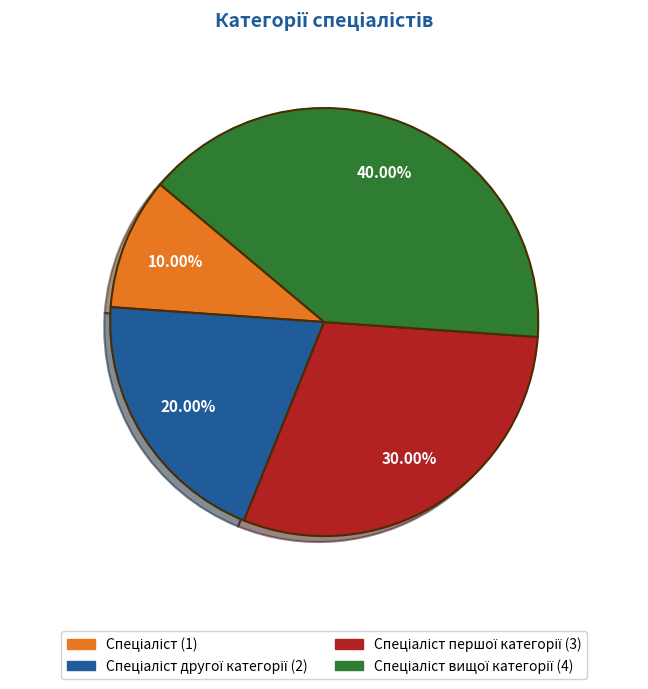

Is there any slice that represents more than half of the pie?

No